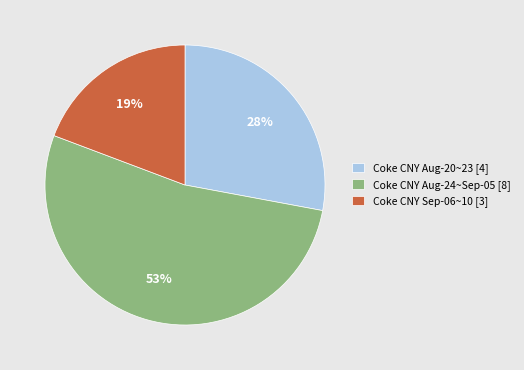

How many slices are in this pie chart?

3